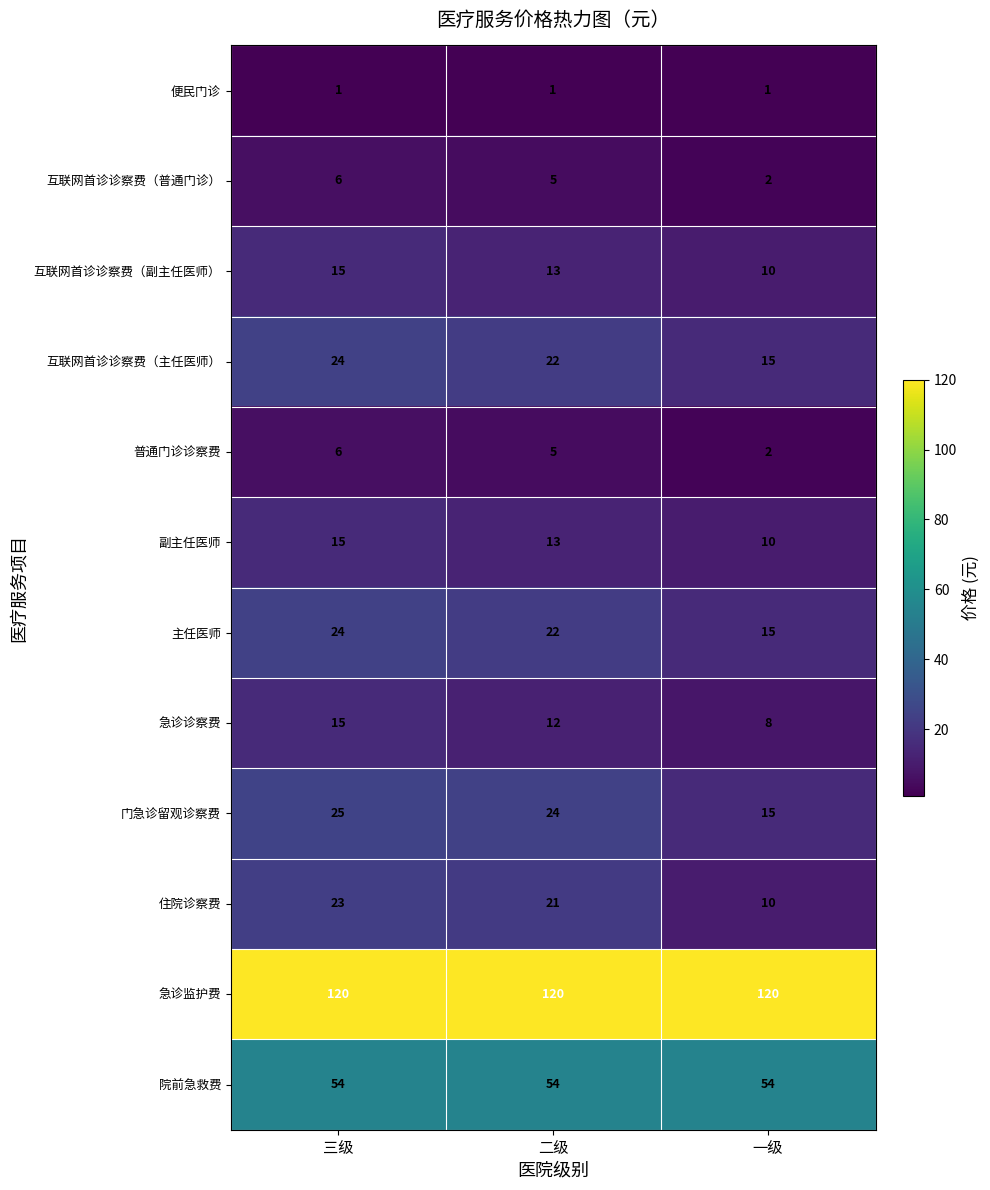

Between 二级 and 一级, which series saw the biggest shift?

住院诊察费